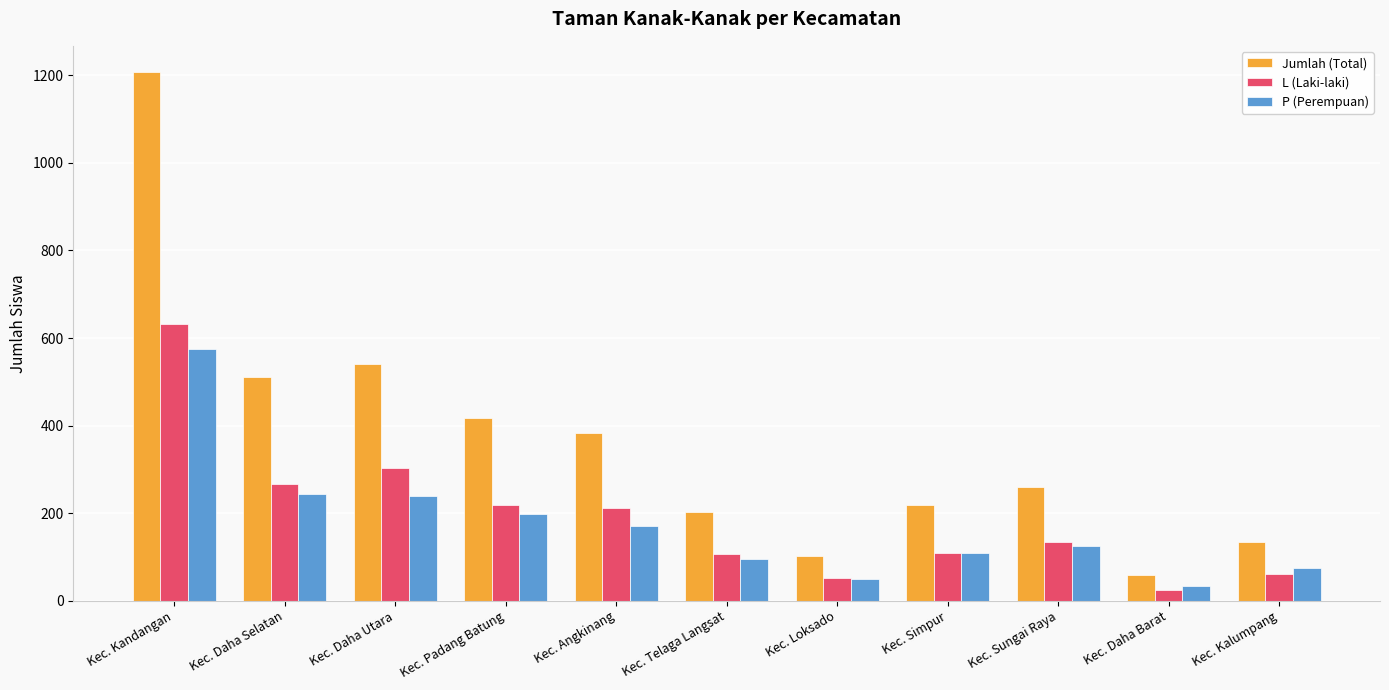

What is the difference between the highest and lowest values at Kec. Simpur?

110